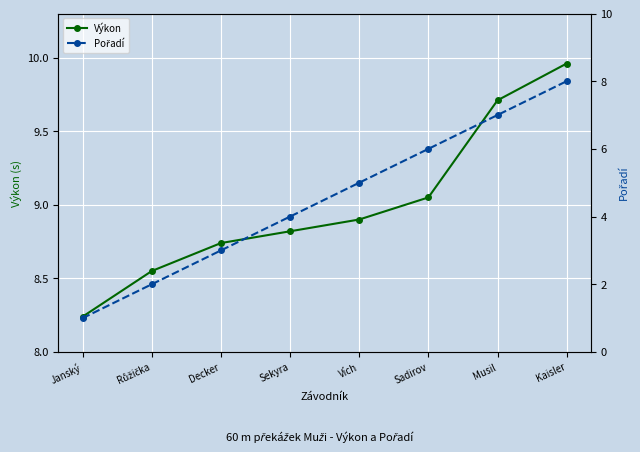

Where is Výkon nearest to the value 9?

Sadirov